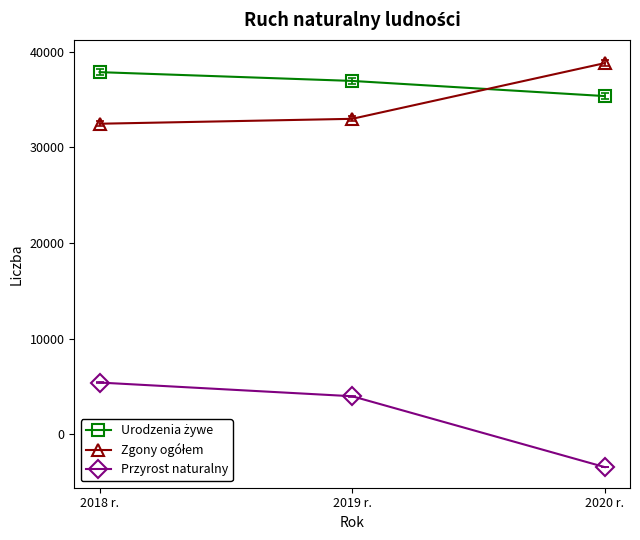

What is the label of the 2nd point from the left?

2019 r.